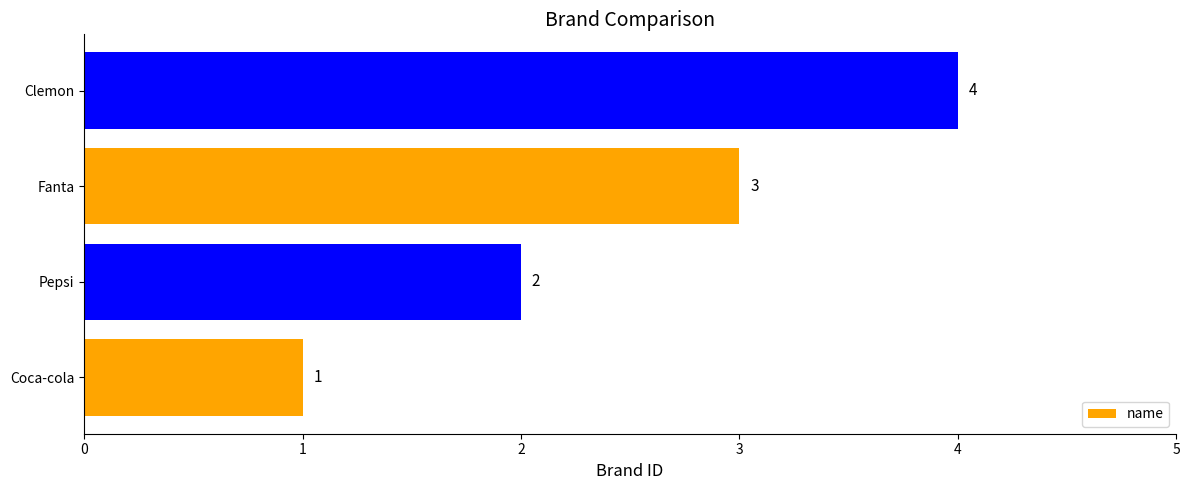

What is the difference between the second highest and second lowest values?

1